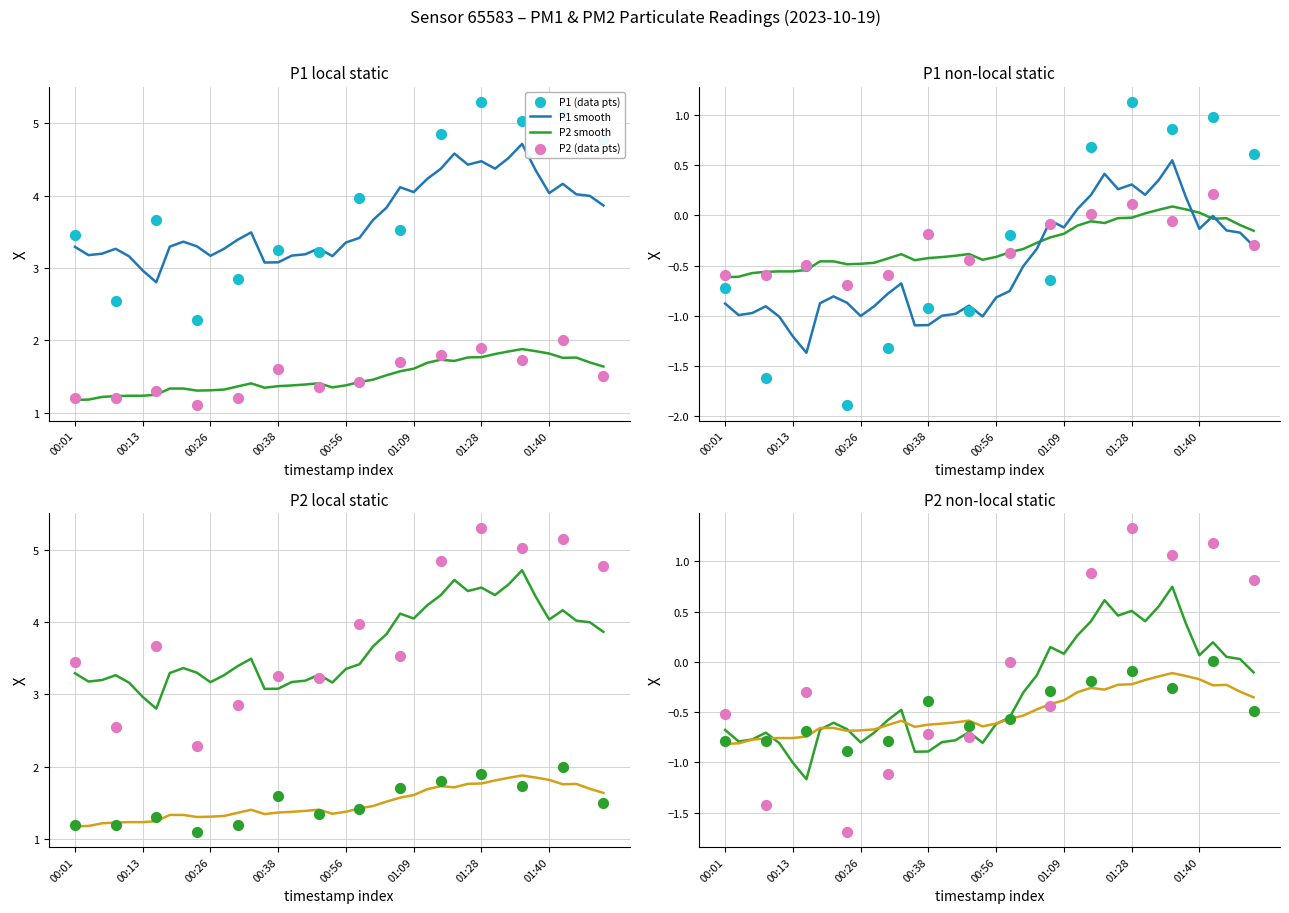

Which series has the widest spread of Y values?

P1